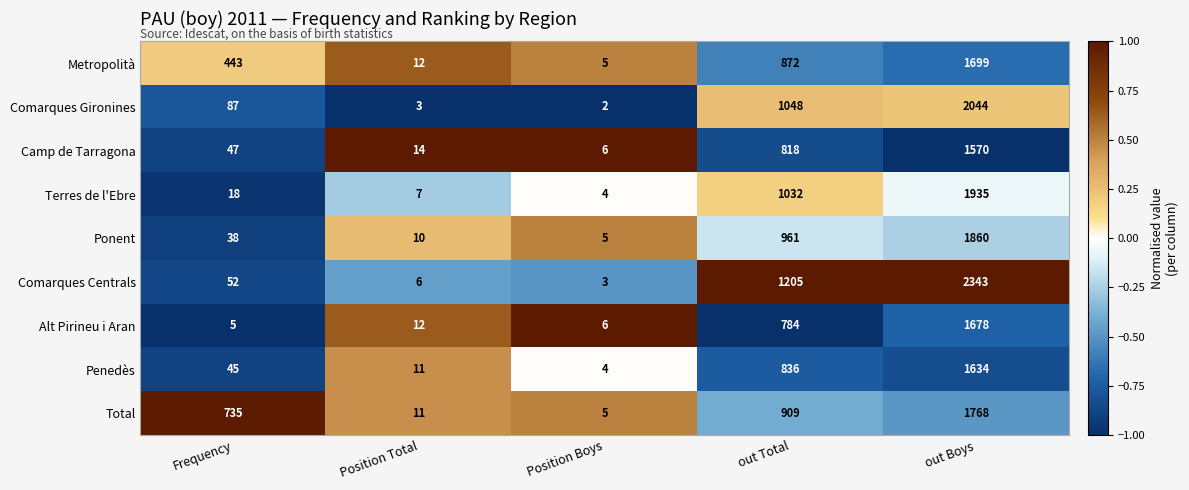

Which category has the highest value across all series?

out Boys